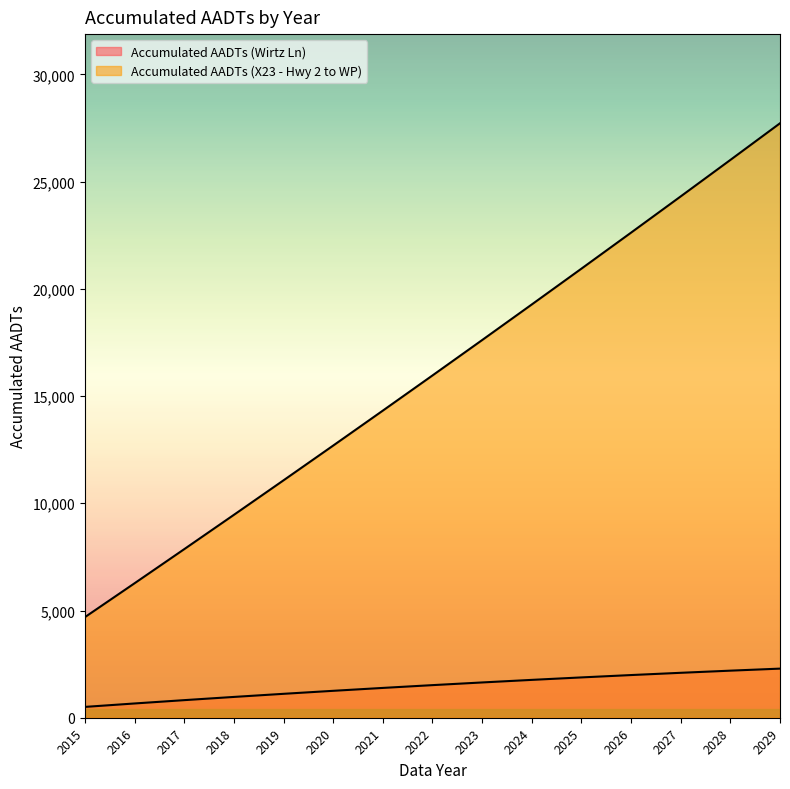

At how many categories does at least one series exceed 20607?

5